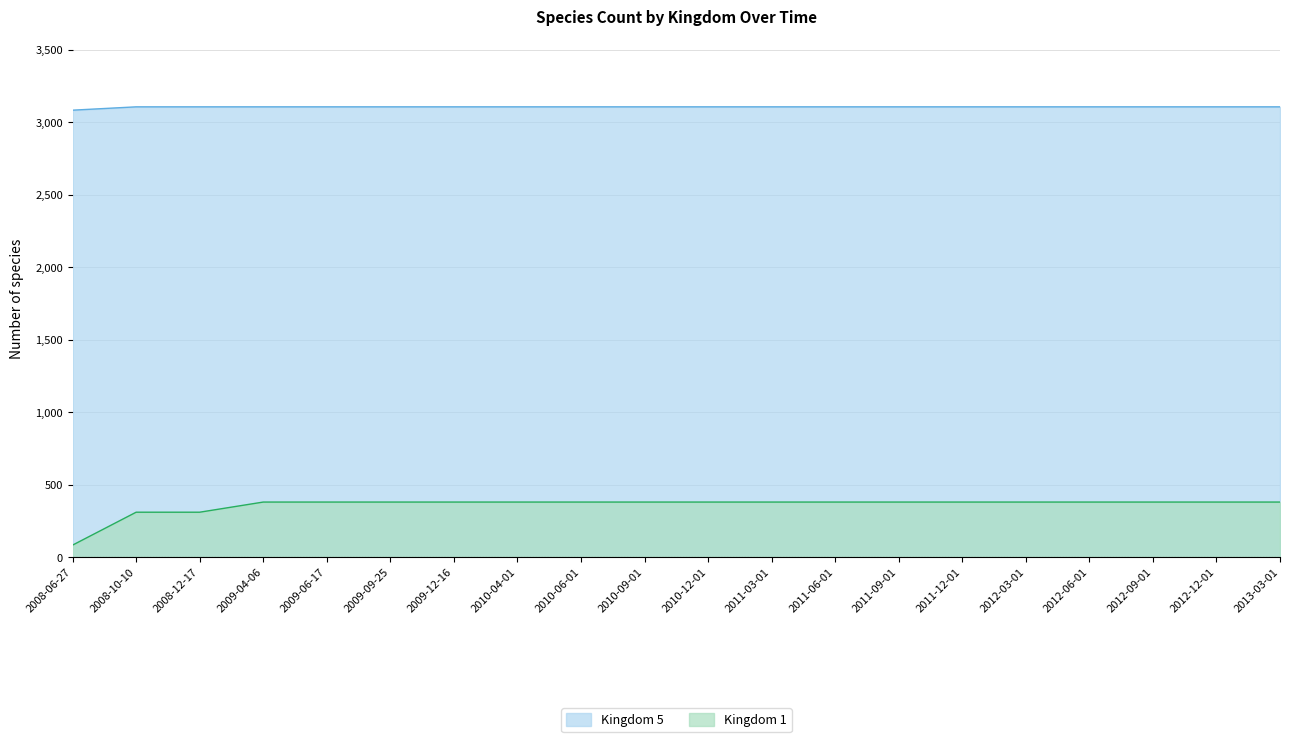

At which category is the sum across all series the highest?

2009-04-06